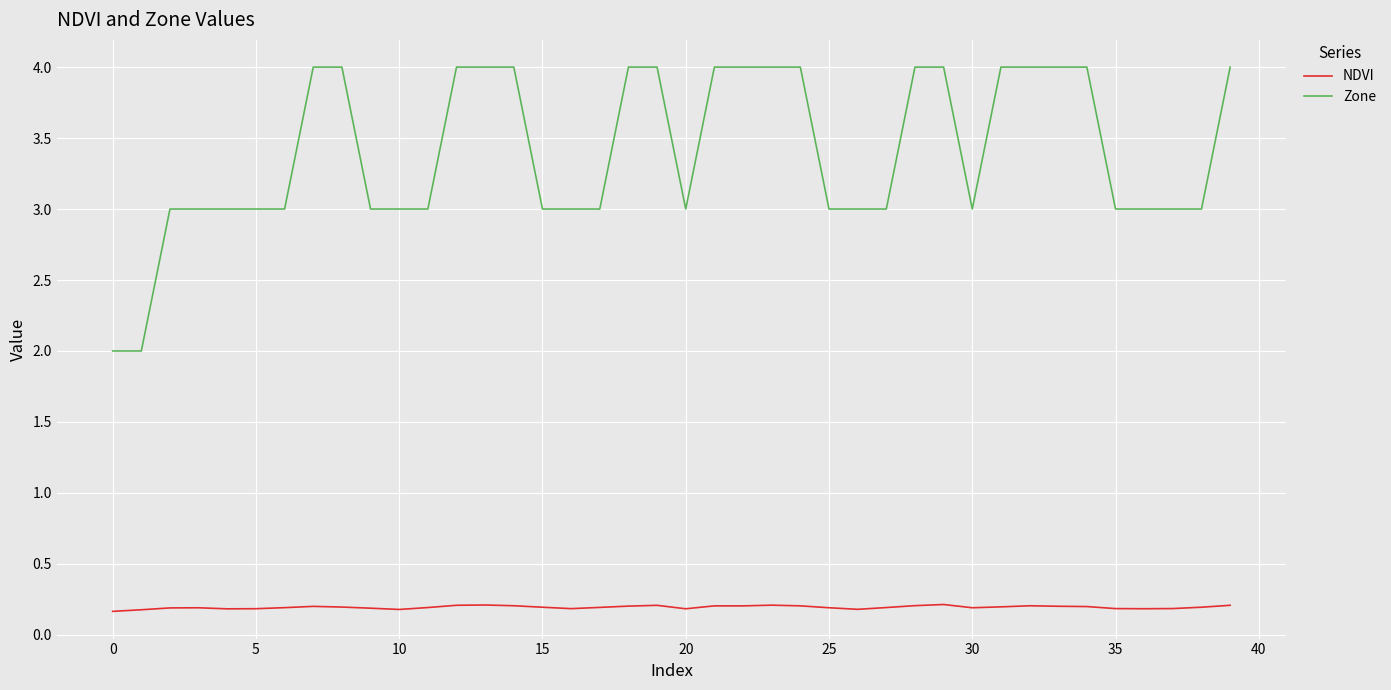

Rank the series by their maximum value, from highest to lowest.

Zone, NDVI